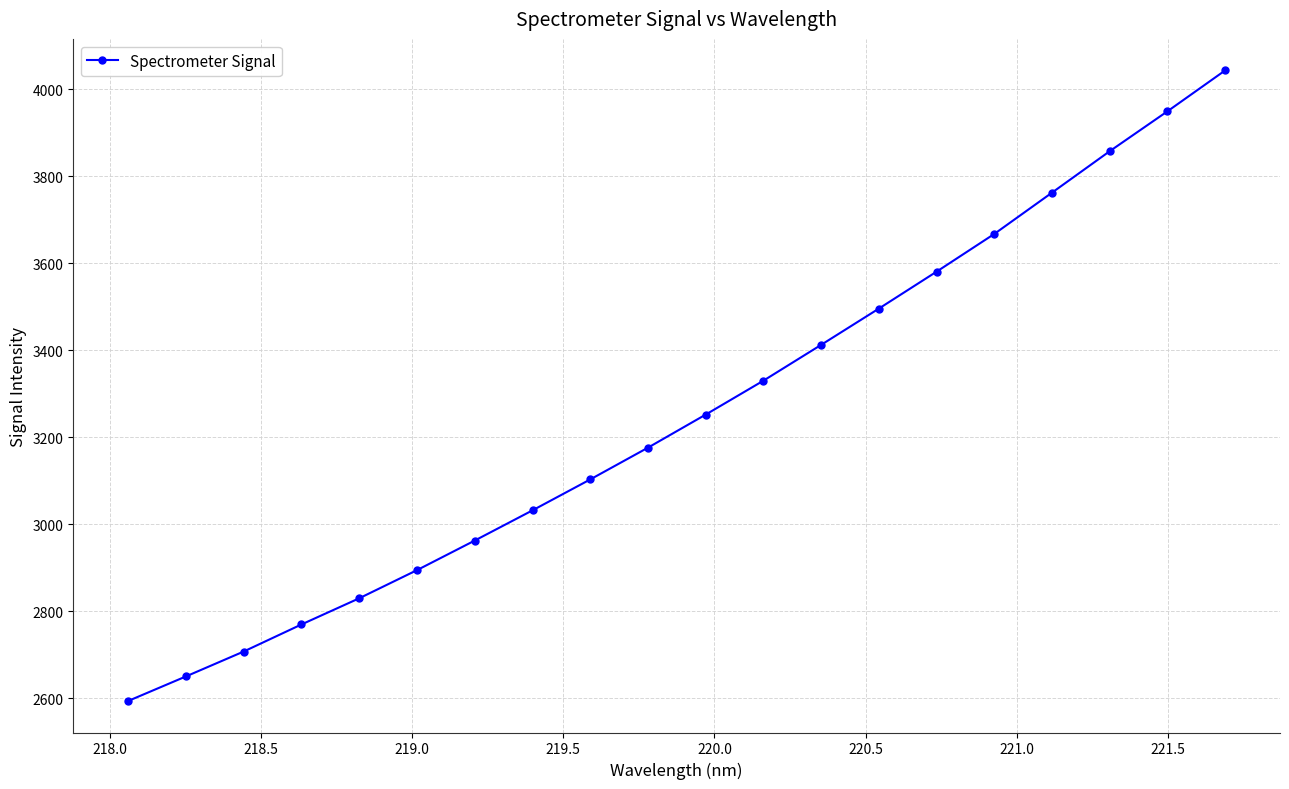

How many lines are shown in the chart?

1